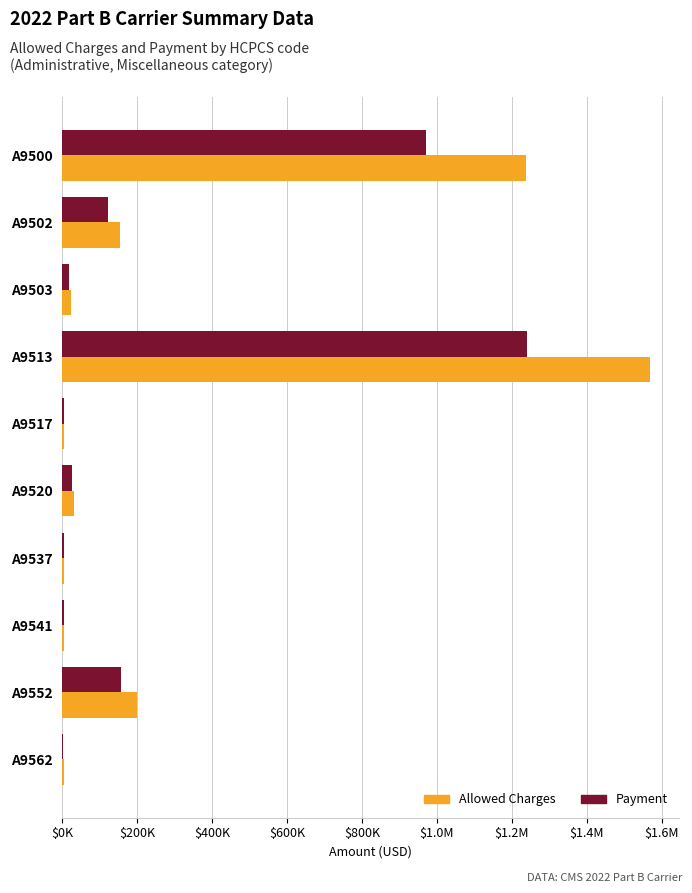

Rank the series by their average value, from highest to lowest.

Allowed Charges, Payment